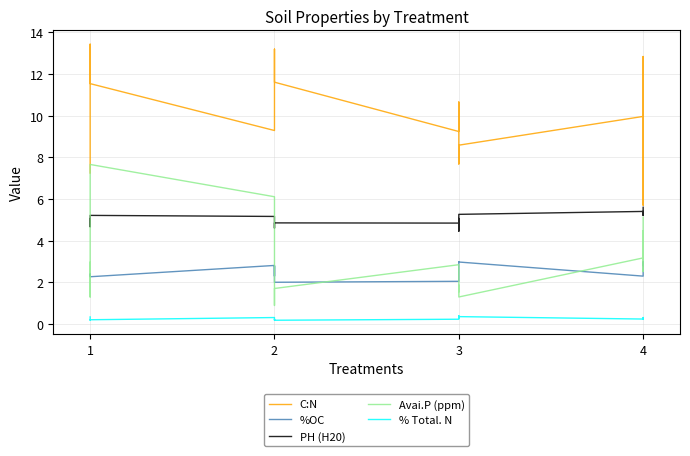

True or false: C:N and %OC cross at least once.

False